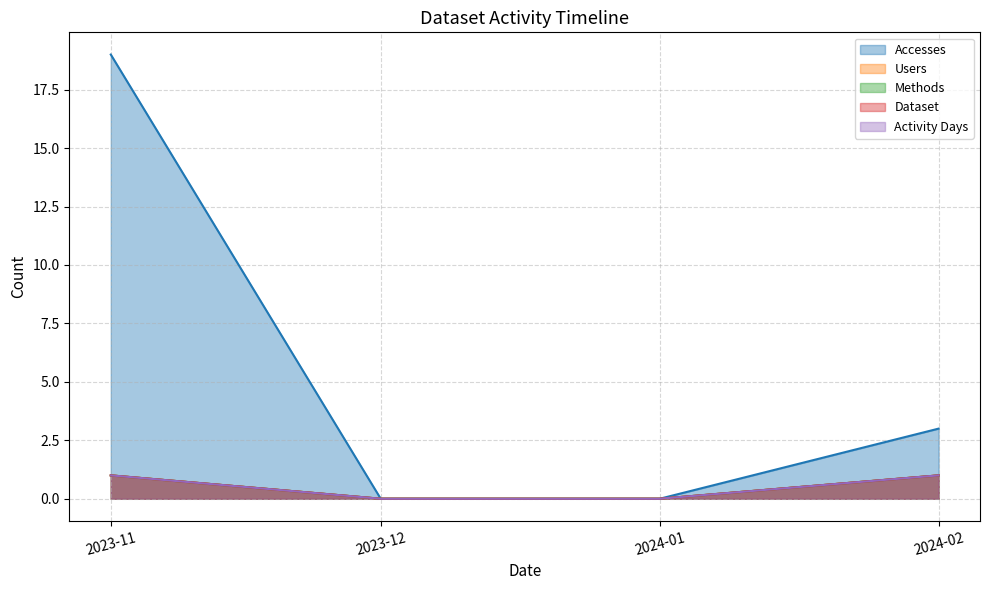

Rank the categories by Accesses value from highest to lowest.

2023-11, 2024-02, 2023-12, 2024-01